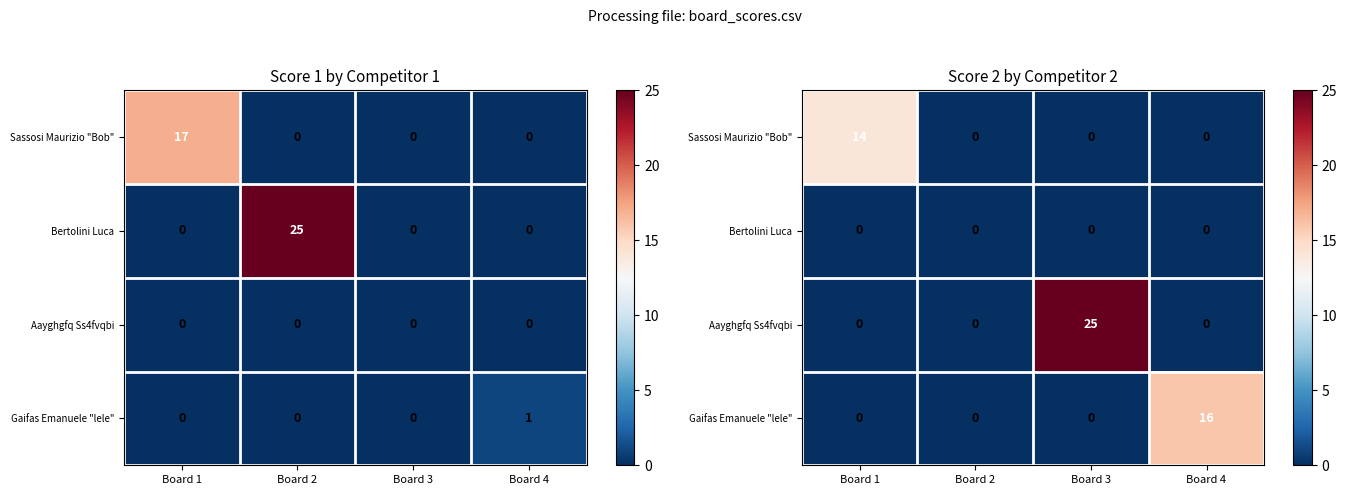

What is the greatest value displayed?

25